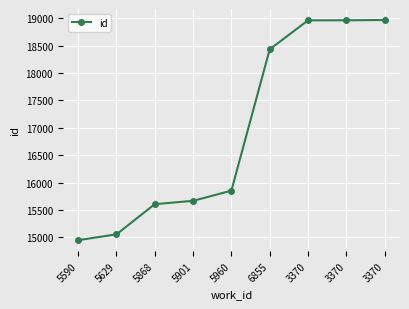

What is the sum of all values?

152456